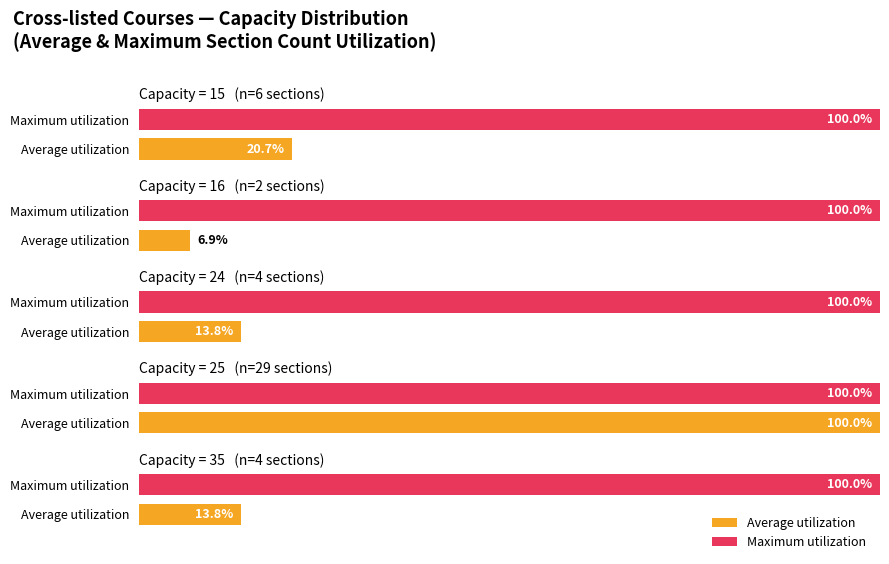

True or false: Maximum utilization has a value of 13 at B1.

False